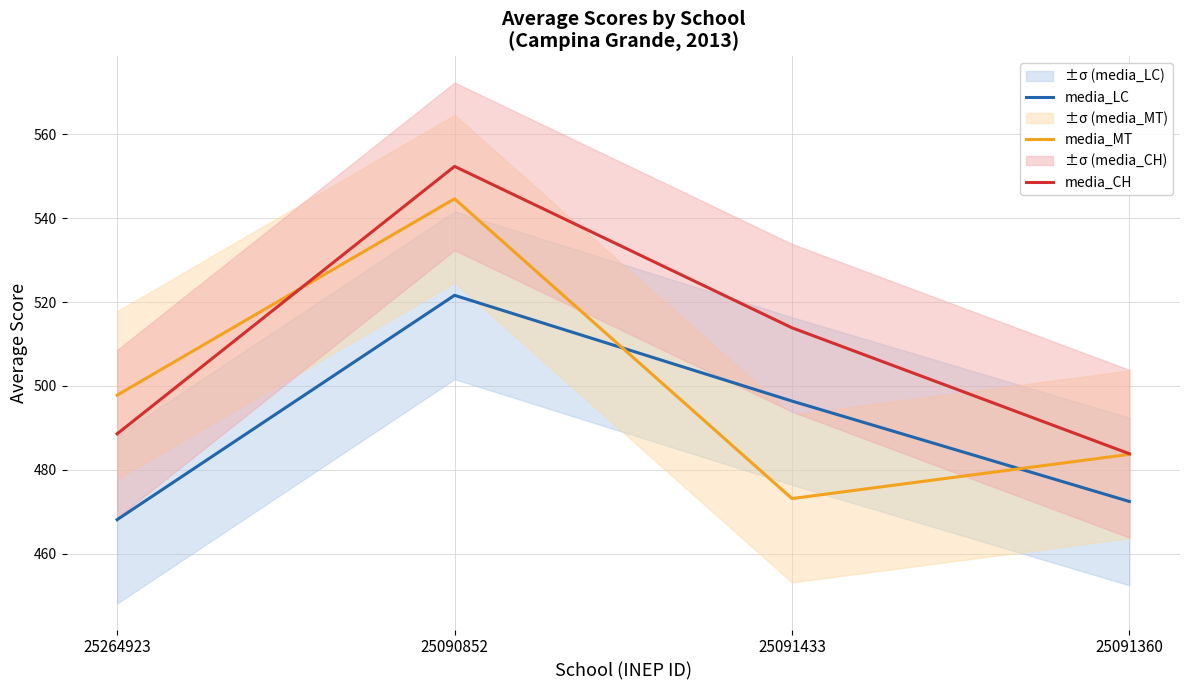

What is the difference between the media_CH values at 25091360 and 25091433?

30.1